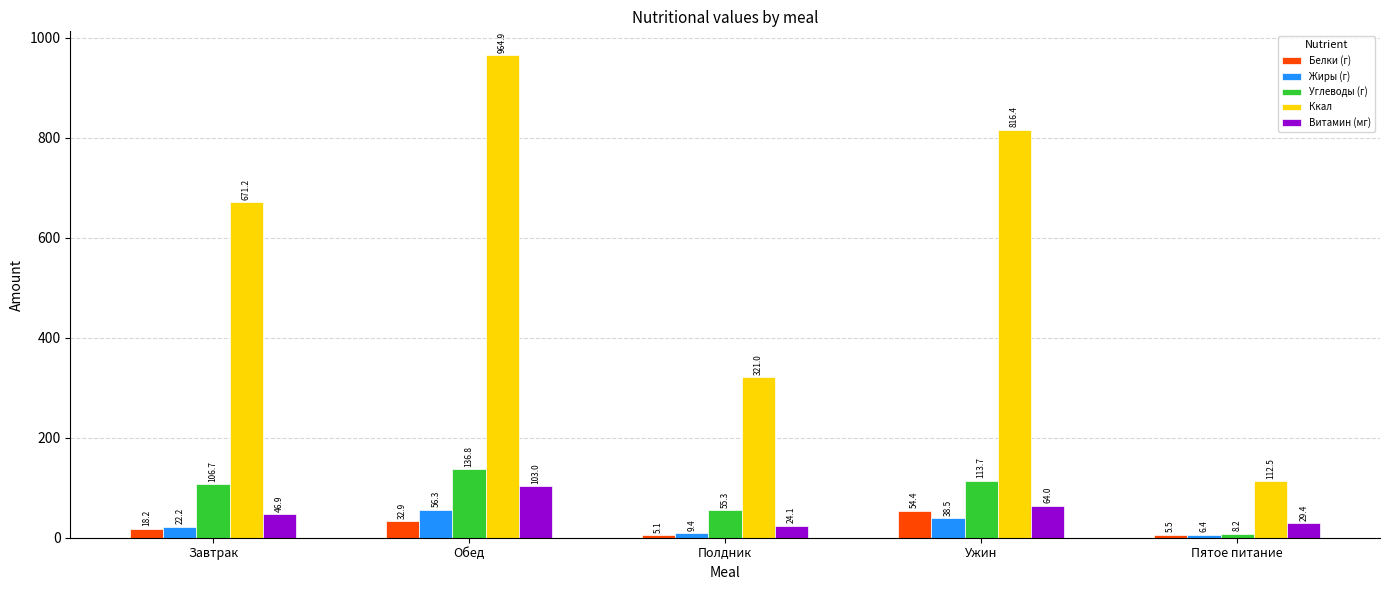

Read the Углеводы (г) value at Завтрак.

106.7